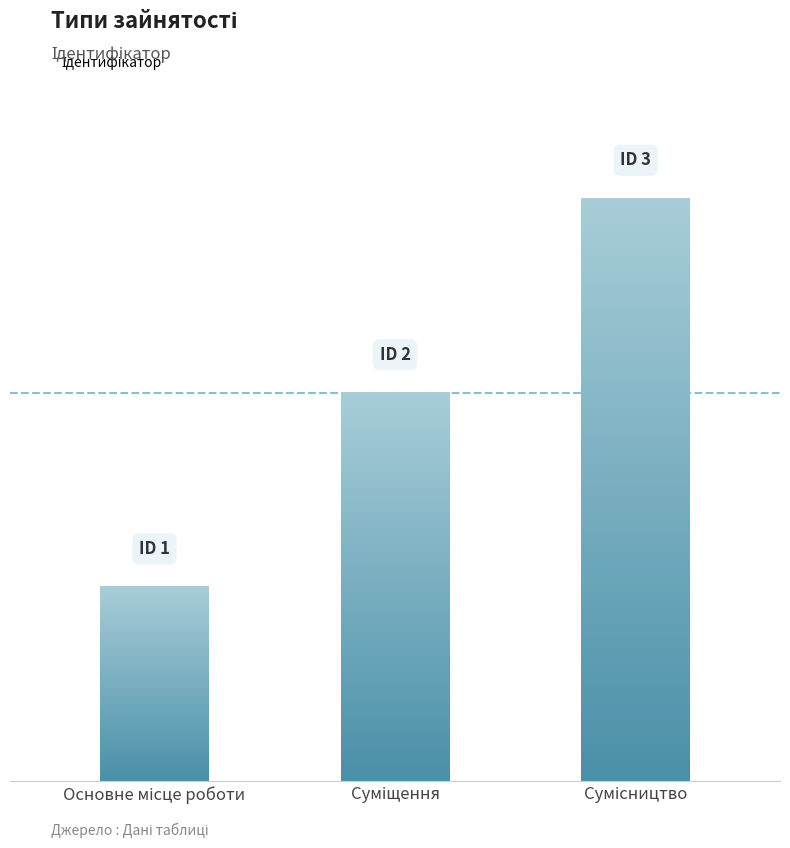

At which label does the data first exceed 2?

Сумісництво